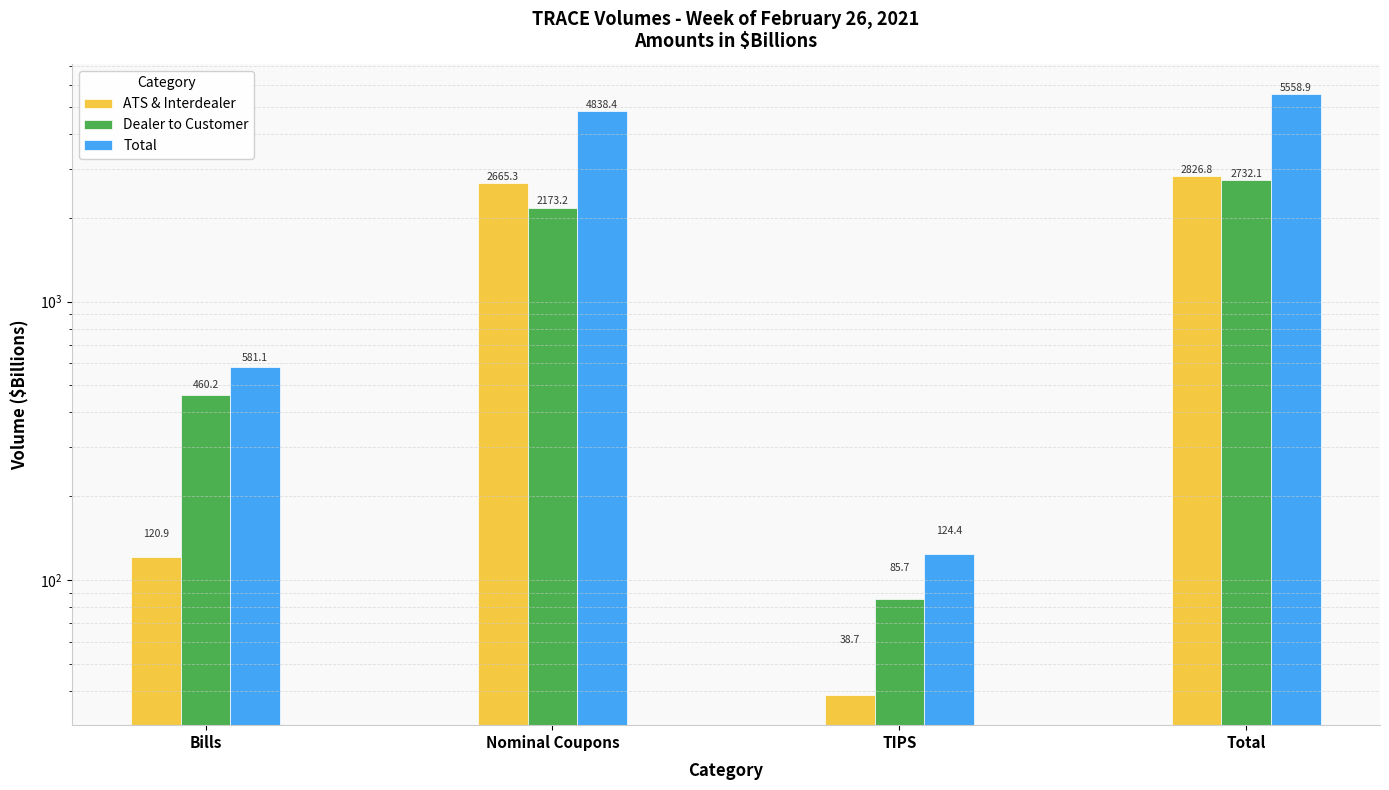

Reading left to right, extract all data points from this chart.

ATS & Interdealer: 120.9	2665.3	38.7	2826.8
Dealer to Customer: 460.2	2173.2	85.7	2732.1
Total: 581.1	4838.4	124.4	5558.9